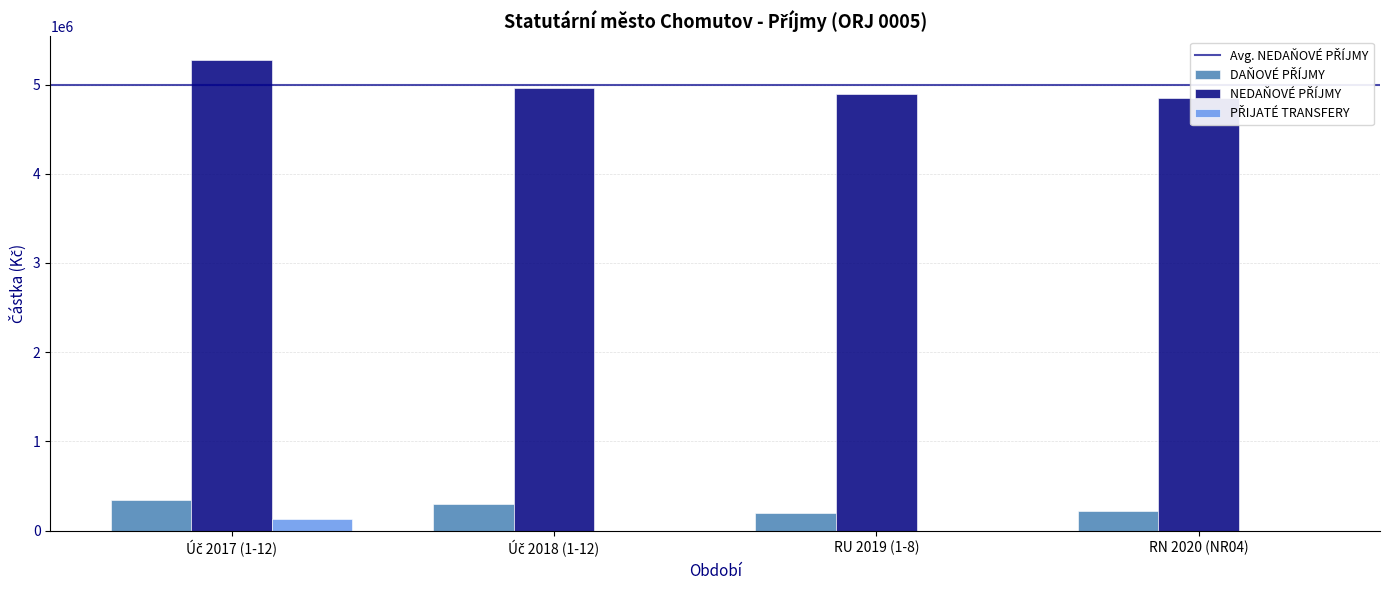

How many categories are shown in the chart?

4